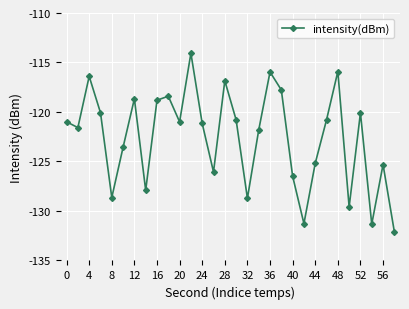

How many points are lower than both their immediate neighbors (excluding endpoints)?

9